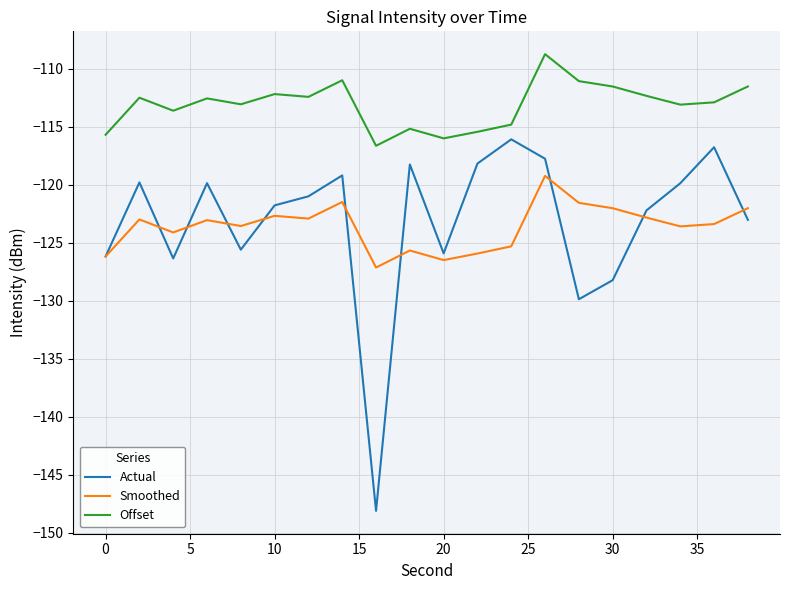

Which series has the largest total across all categories?

Offset